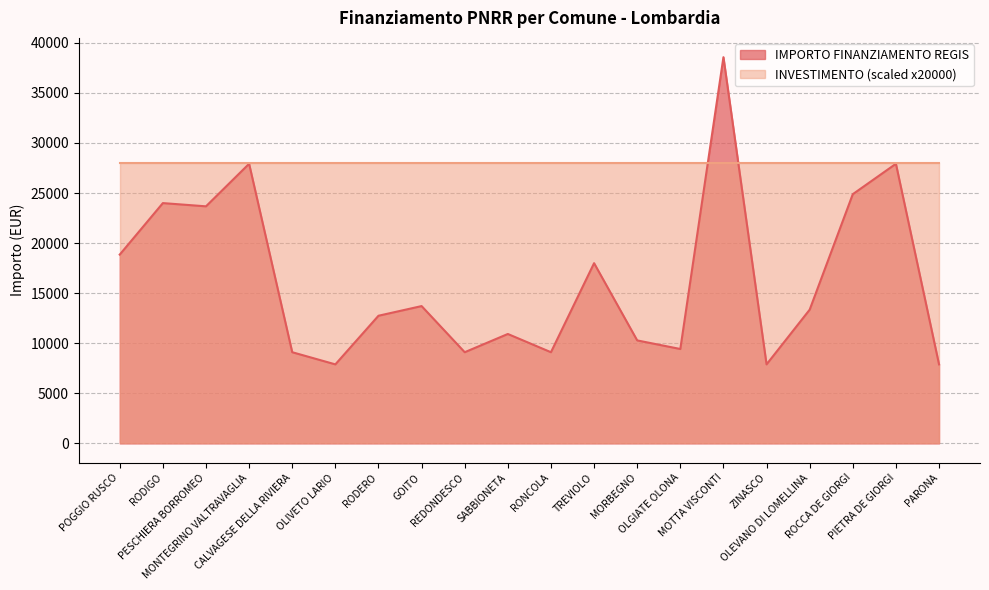

What position from the left is MOTTA VISCONTI?

15